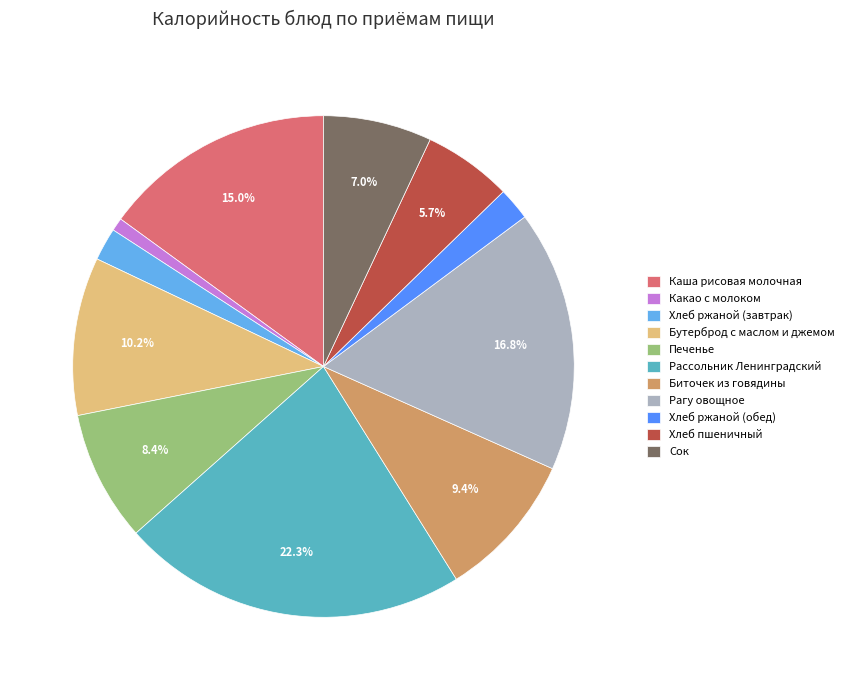

Which slice is the smallest?

Какао с молоком